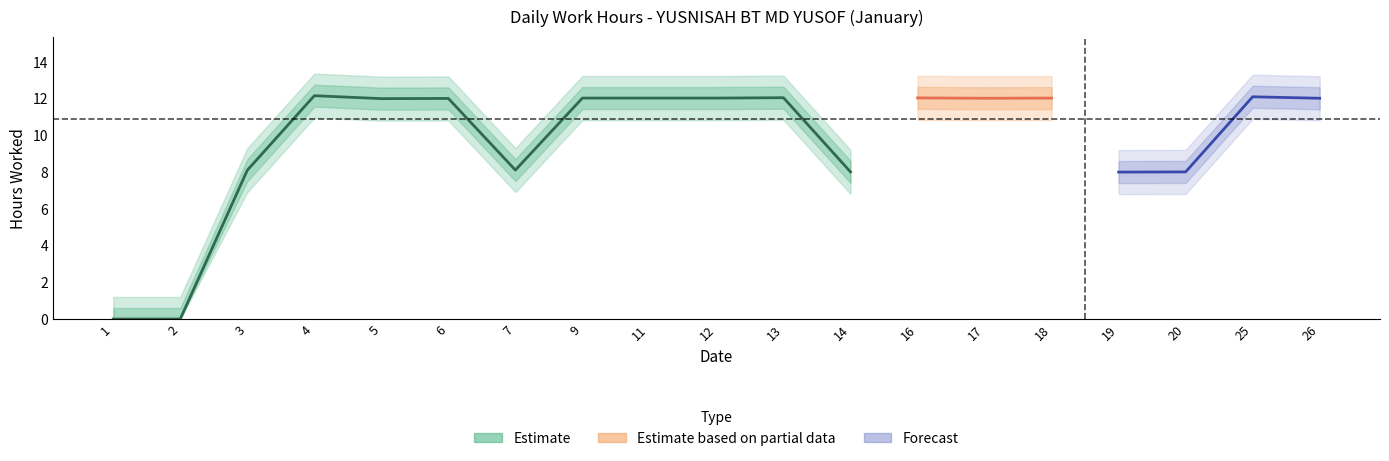

The value of Low at 16 is 12.0. True or false?

True